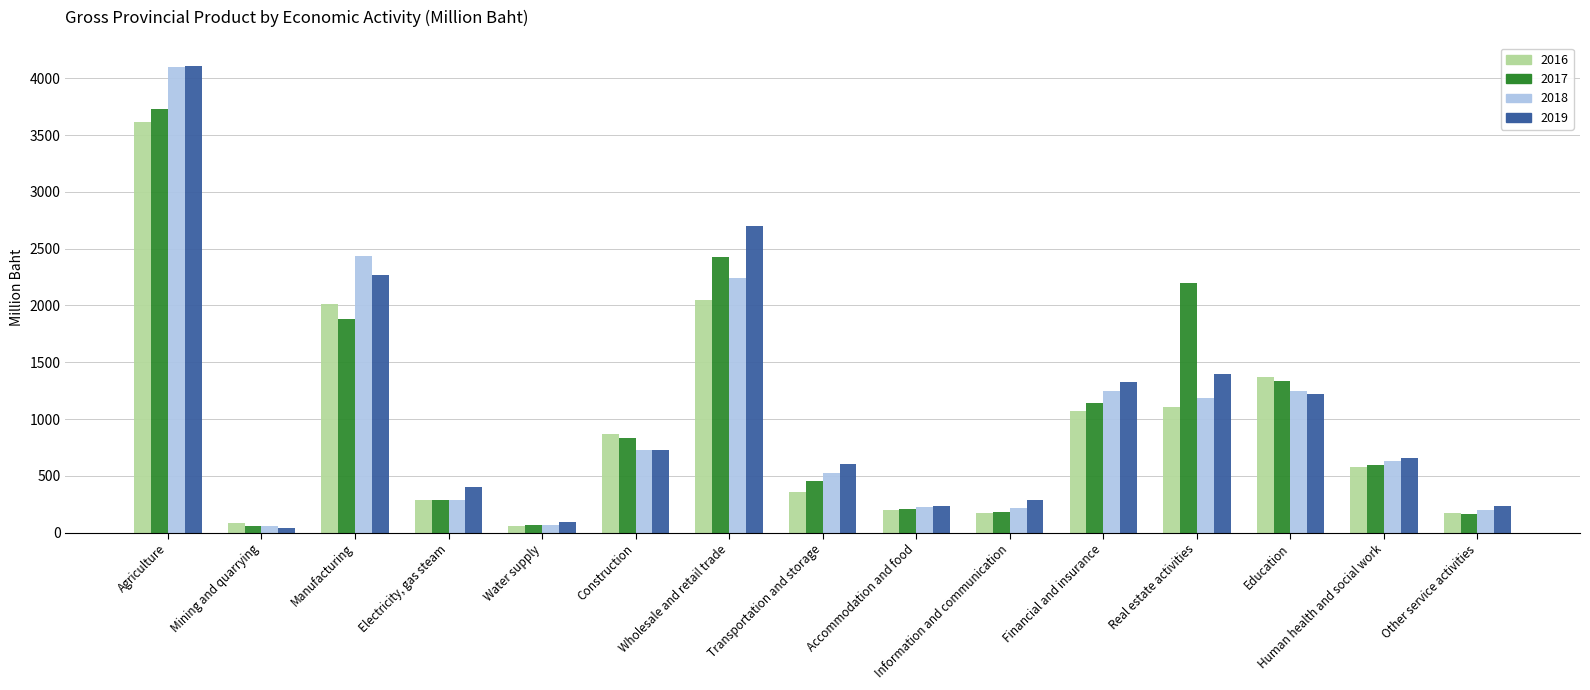

How many bars are there in each group?

4